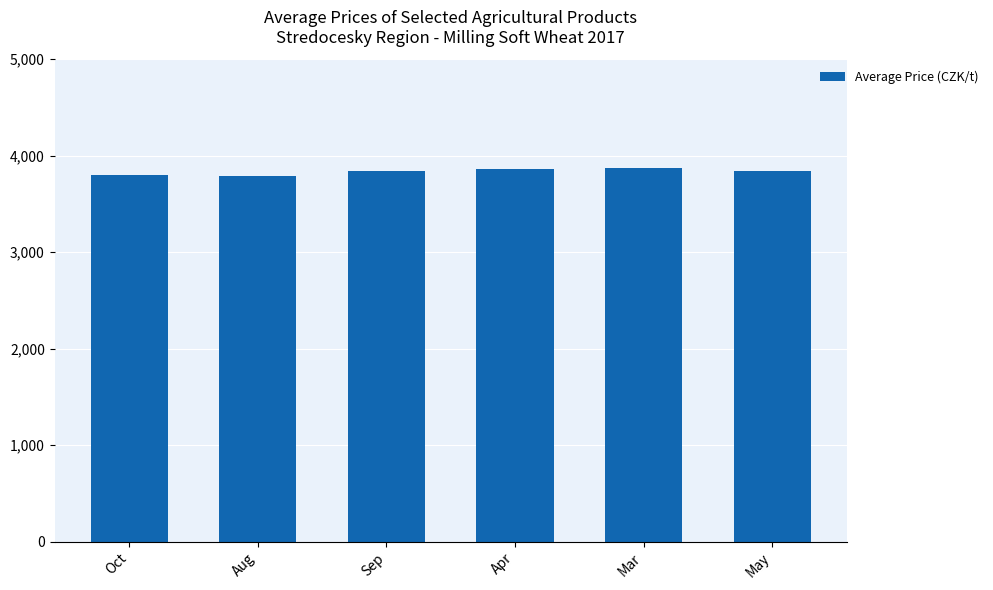

True or false: the data shows 3793 at Aug.

True